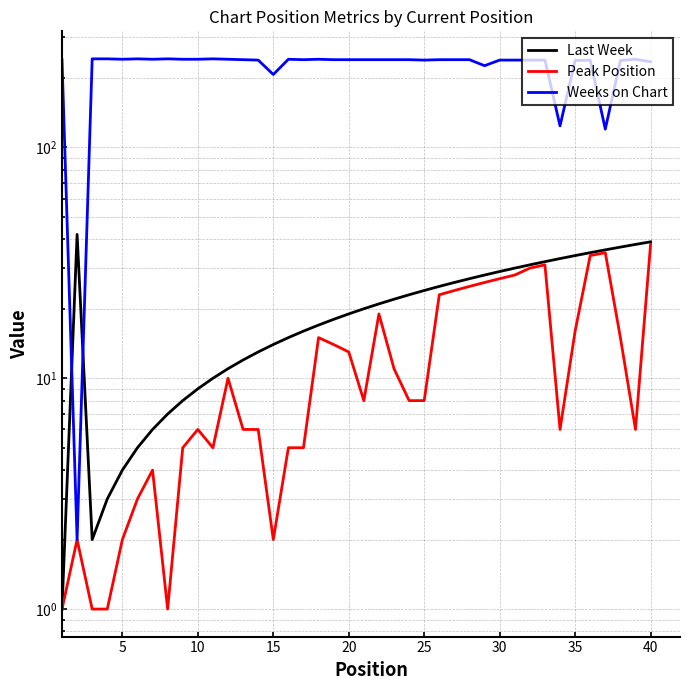

True or false: Last Week has a value of 18 at 11.

False